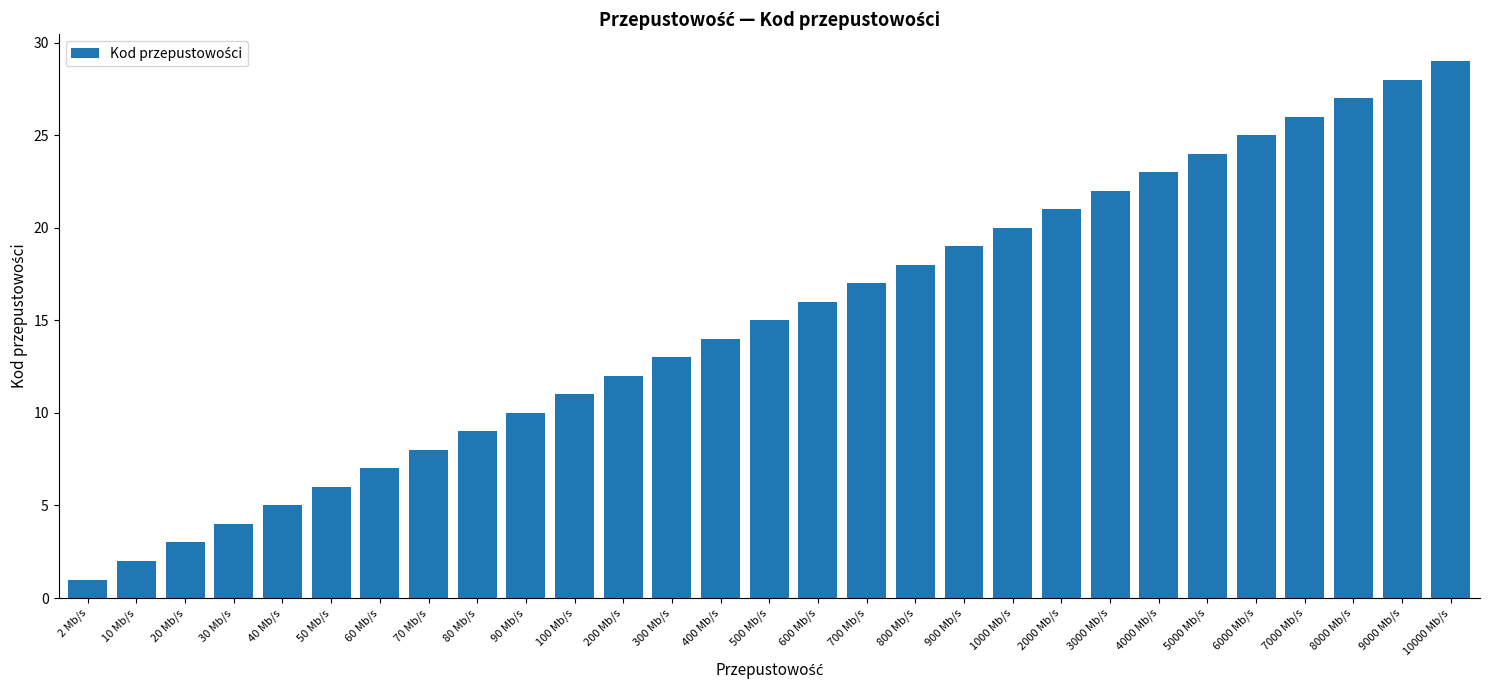

Between 60 Mb/s and 10000 Mb/s, which is larger?

10000 Mb/s